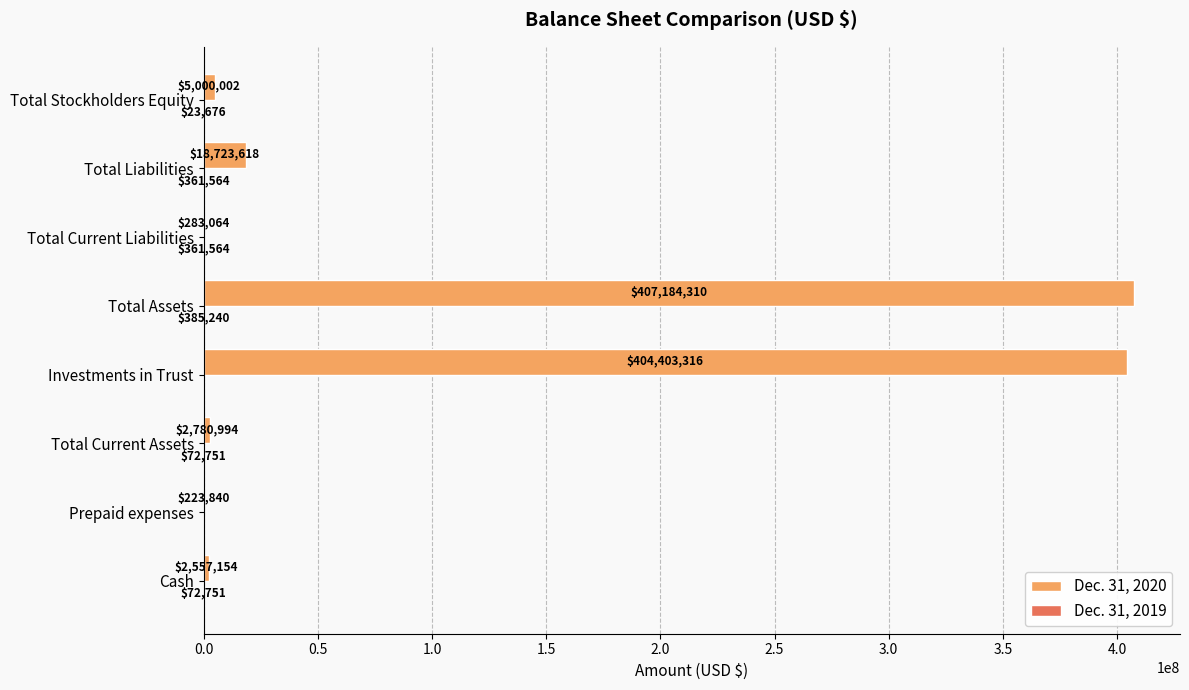

Is it true that Dec. 31, 2020 equals 272988003 at Investments in Trust?

False